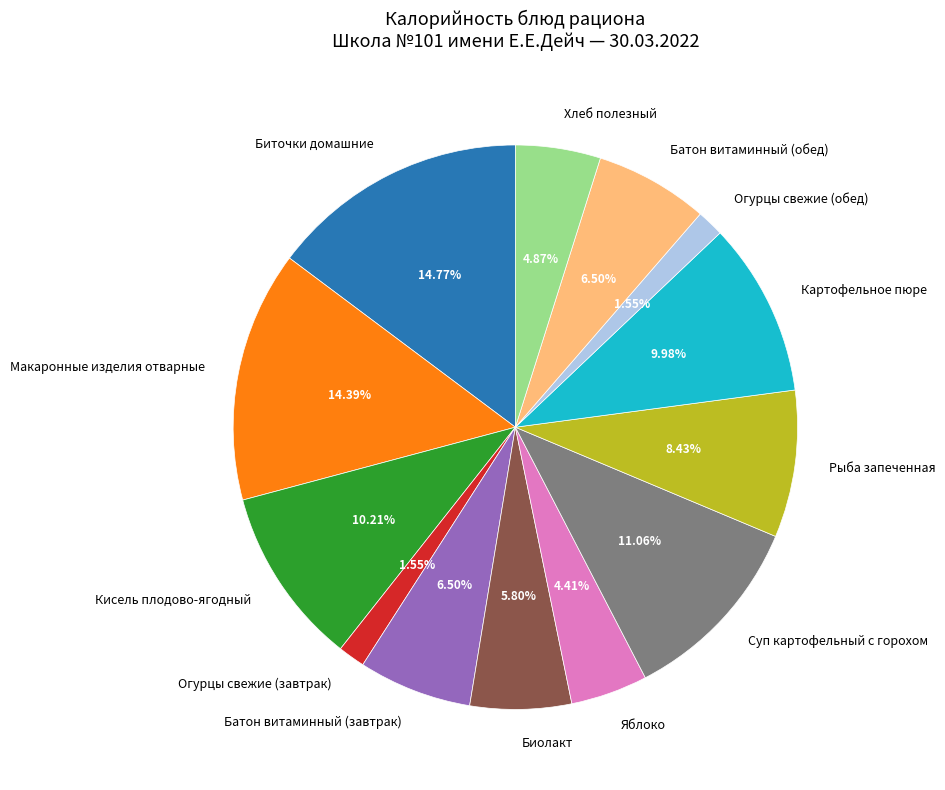

Is Батон витаминный (обед) the majority of the pie?

No